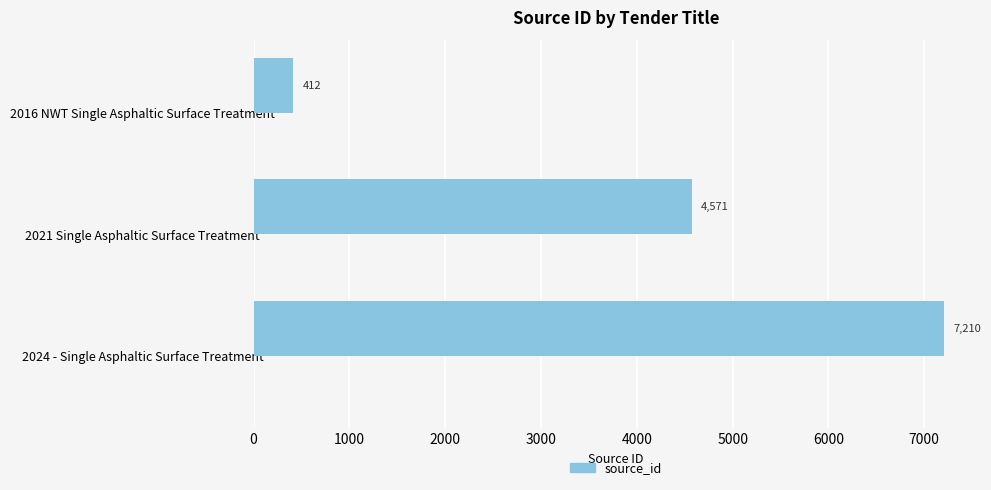

Which has a higher value, 2016 NWT Single Asphaltic Surface Treatment or 2024 - Single Asphaltic Surface Treatment?

2024 - Single Asphaltic Surface Treatment